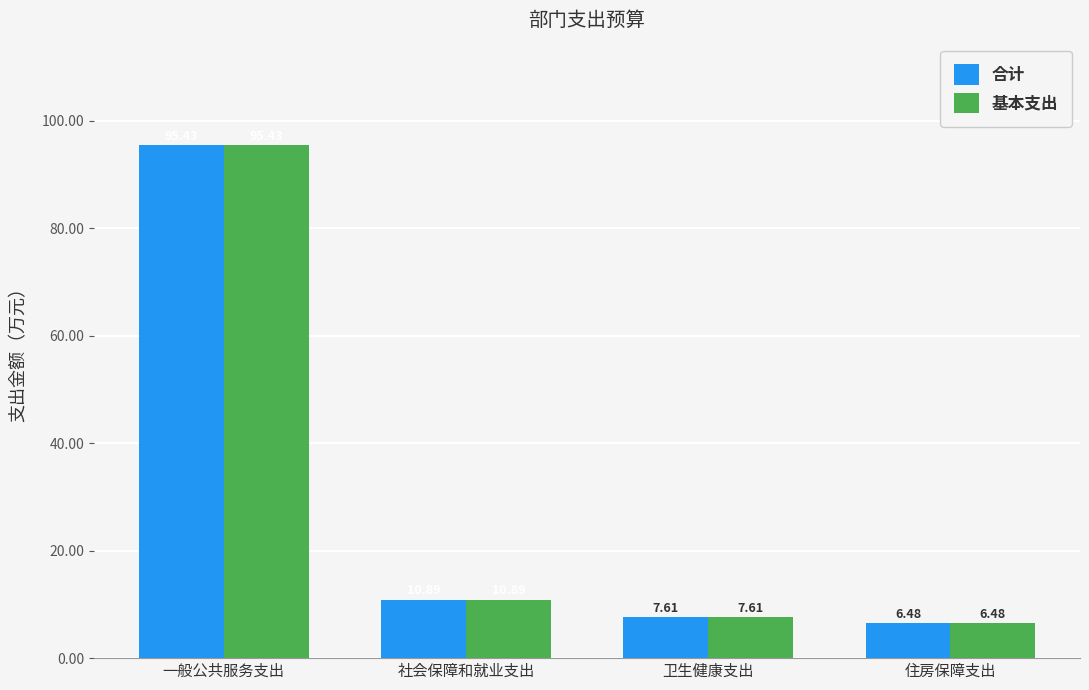

What is the label of the 2nd bar from the right?

卫生健康支出